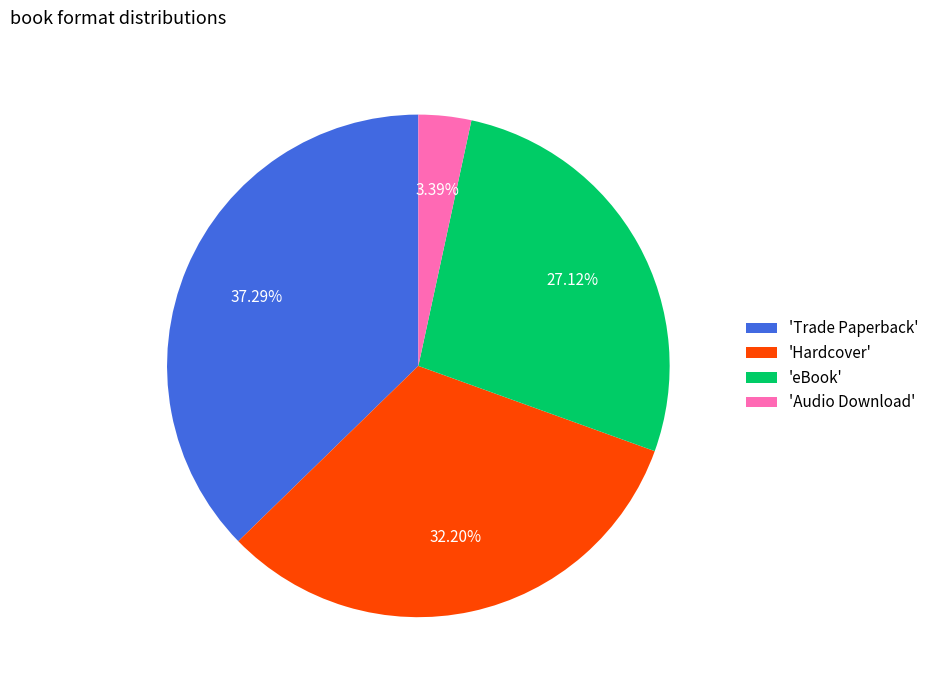

Is there a majority slice in this chart?

No